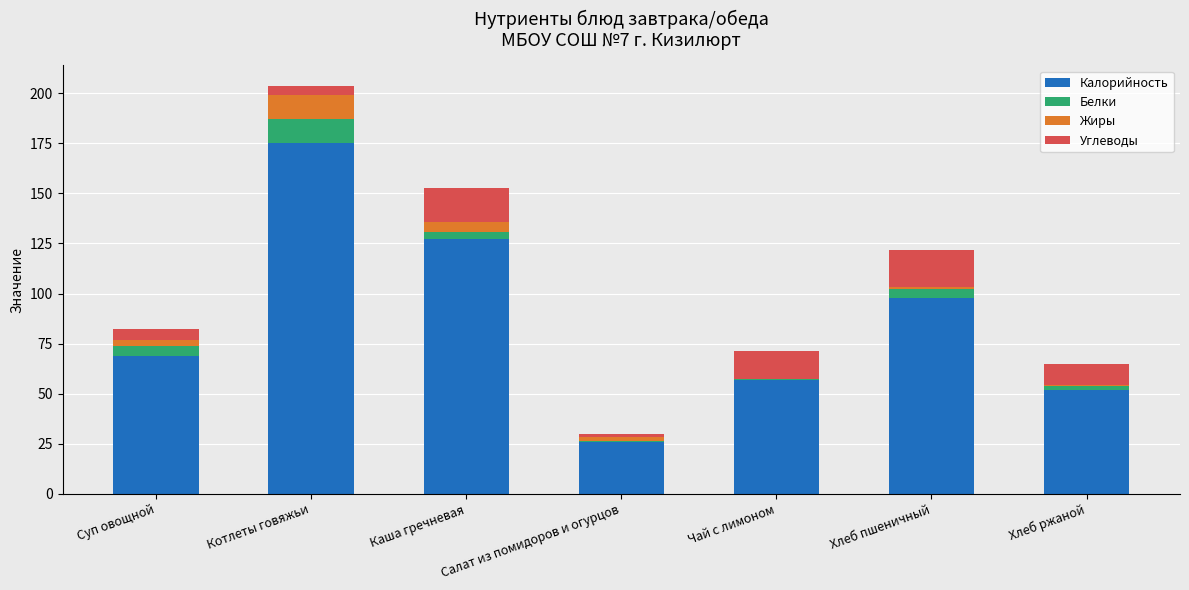

At which category is the sum across all series the highest?

Котлеты говяжьи